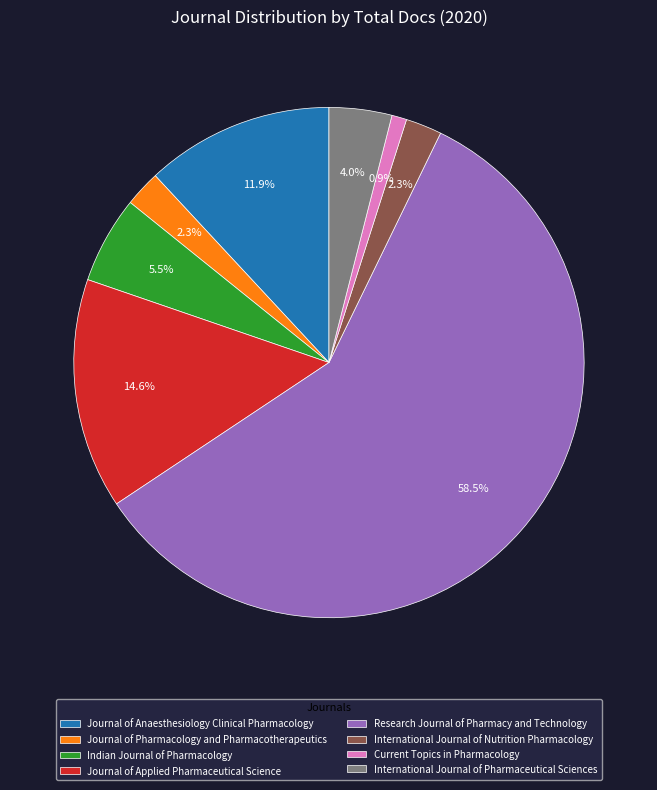

Which slice is the largest?

Research Journal of Pharmacy and Technology